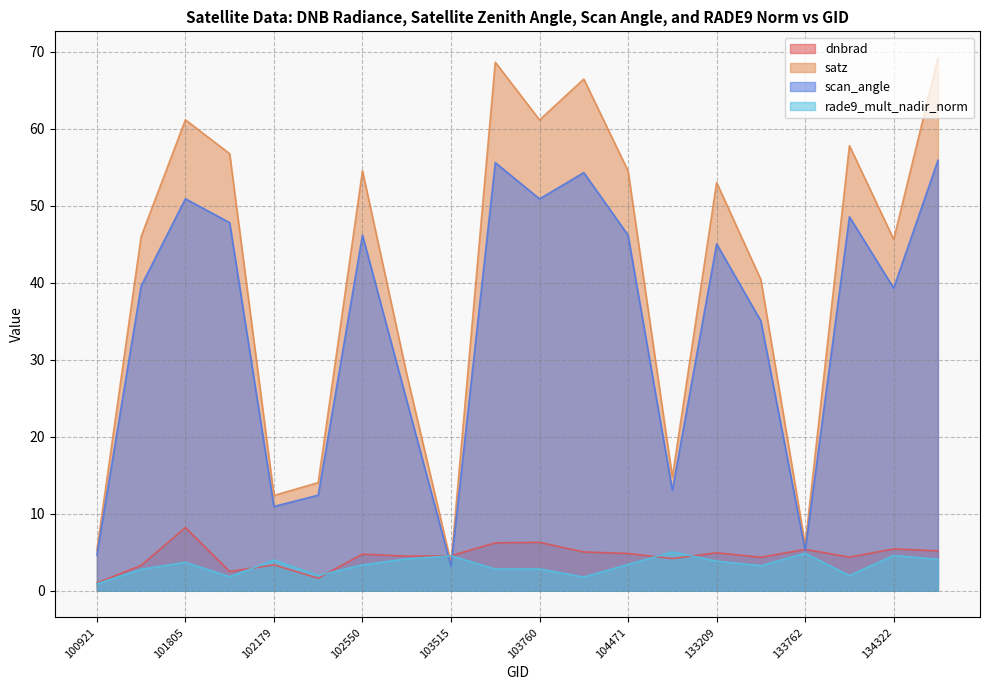

List the series in order of their peak value, highest first.

satz, scan_angle, dnbrad, rade9_mult_nadir_norm